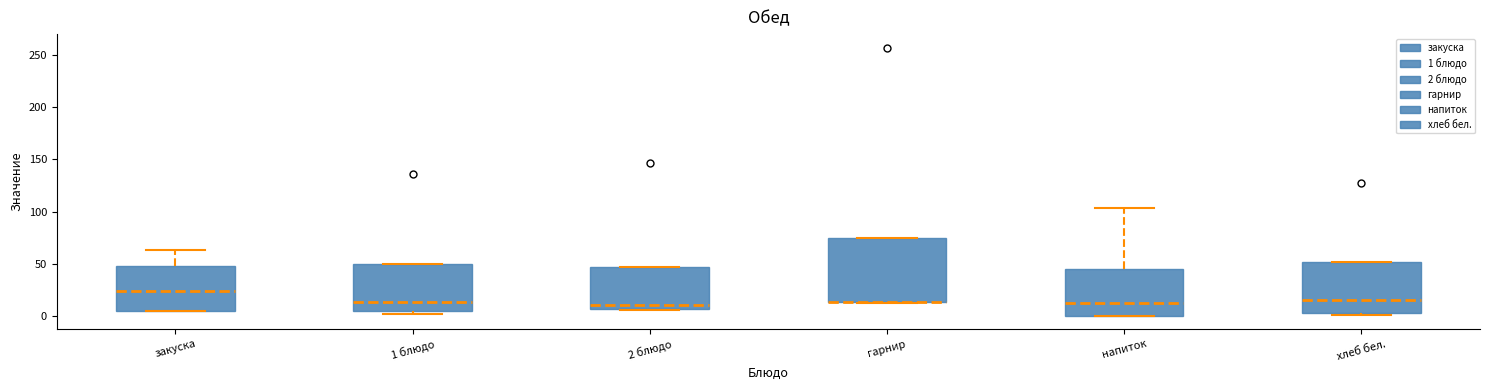

Where is the upper edge of the box for 1 блюдо on the y-axis? The values are not printed on the chart, so give them approximately, as read against the axis.

50